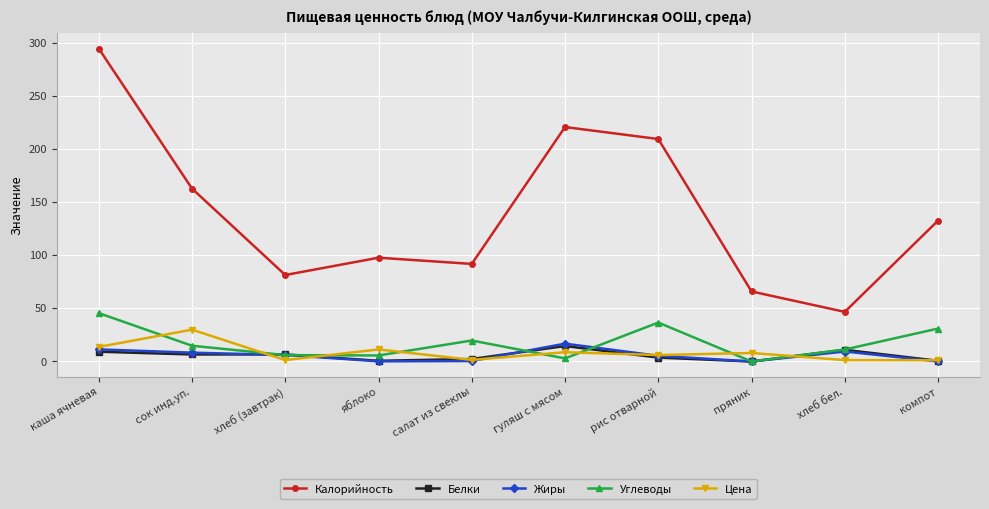

At which category does Цена reach its first local valley?

хлеб (завтрак)